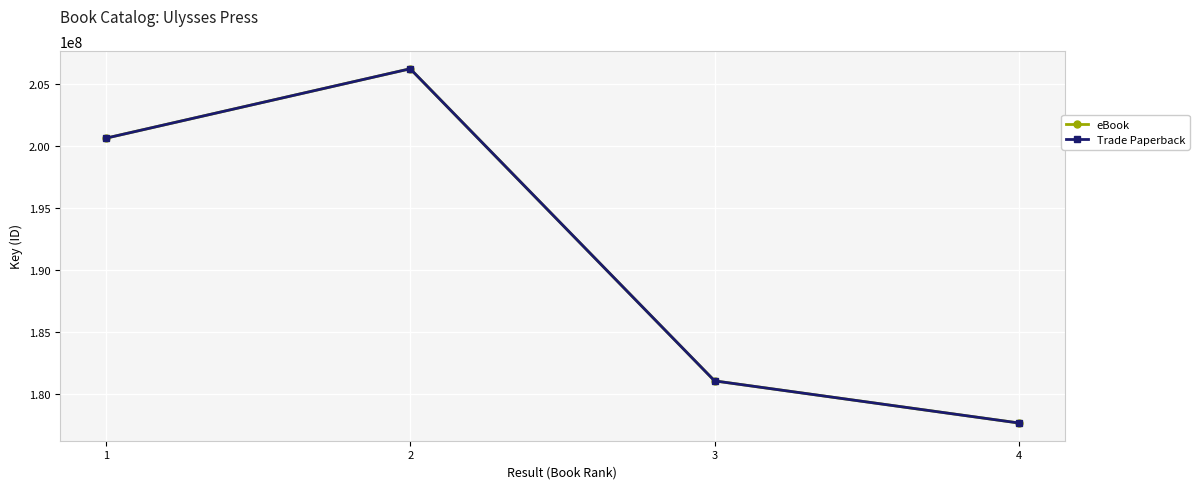

What is the highest value of the eBook series?

206244467